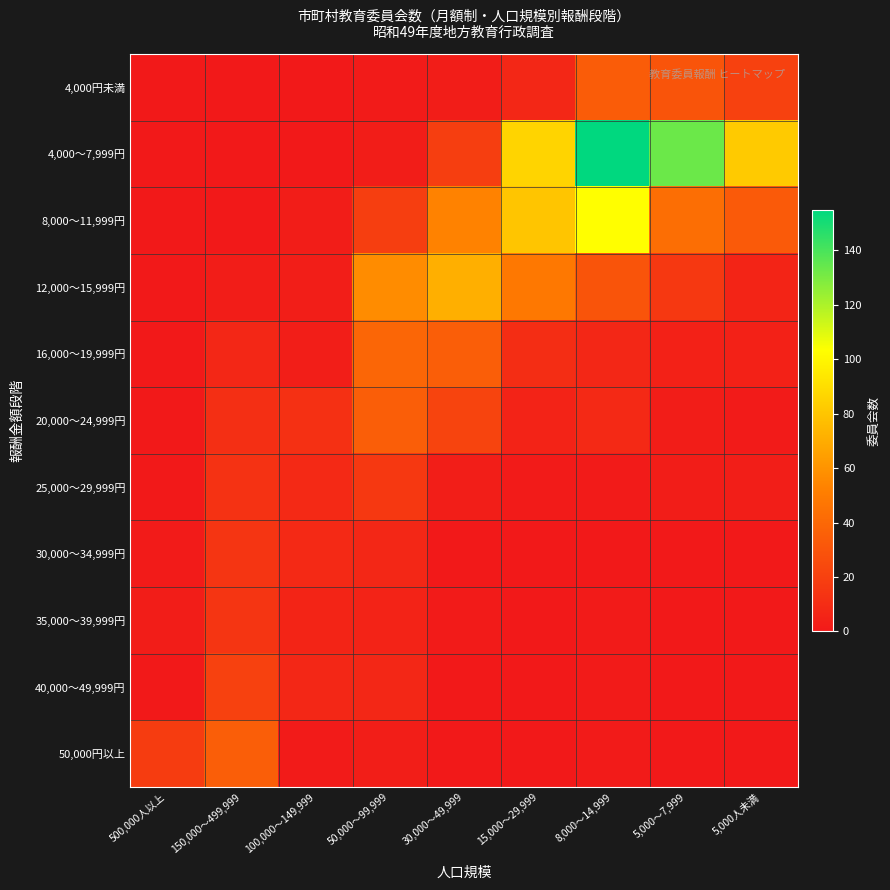

Which category has the highest value across all series?

8,000～14,999